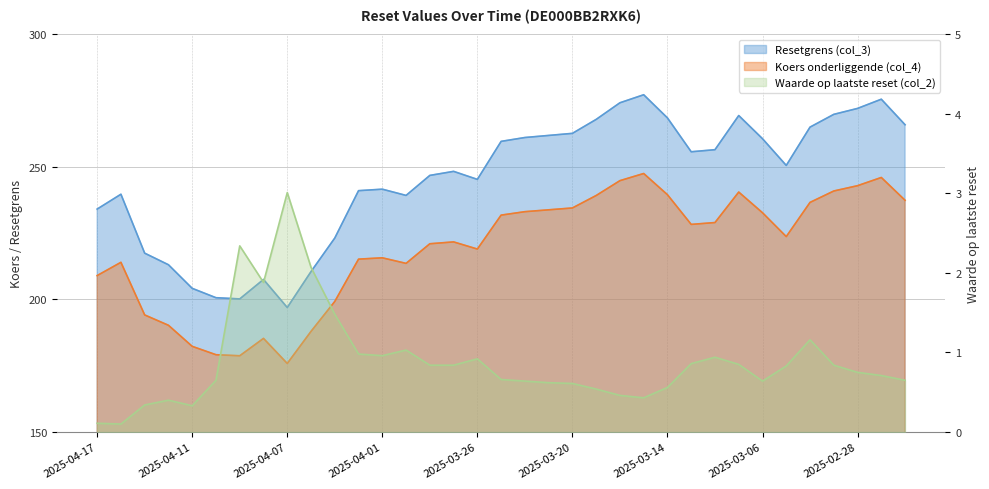

What is the difference between the maximum and minimum values in the Waarde op laatste reset (col_2) series?

2.9